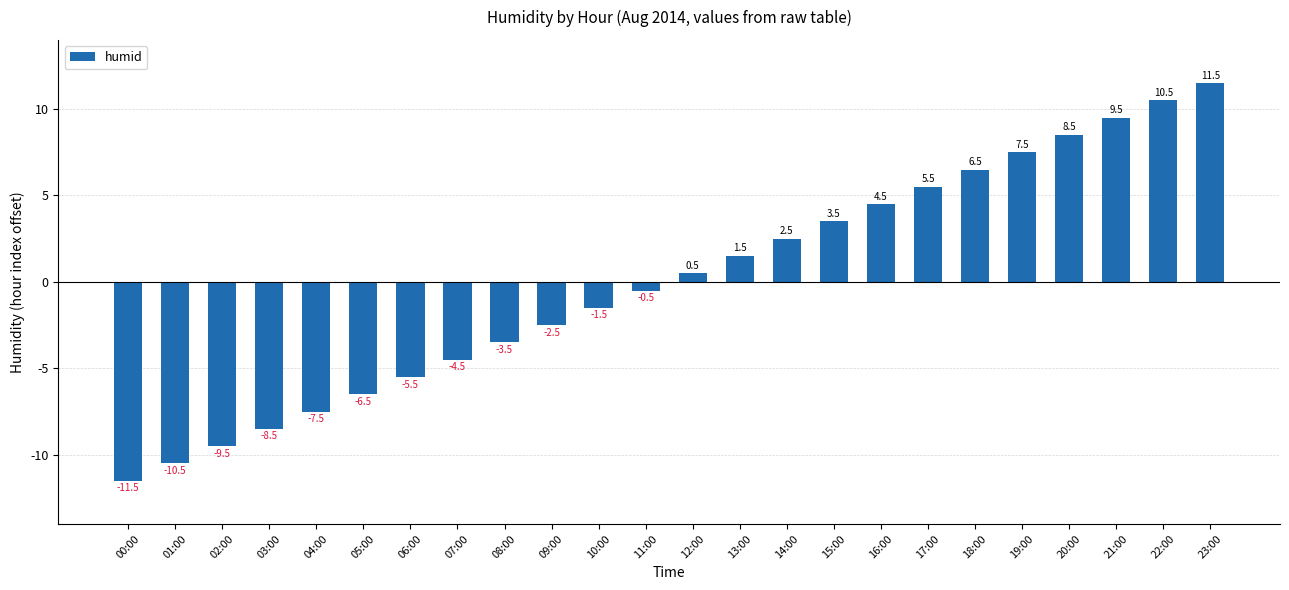

What is the label of the 11th bar from the left?

10:00